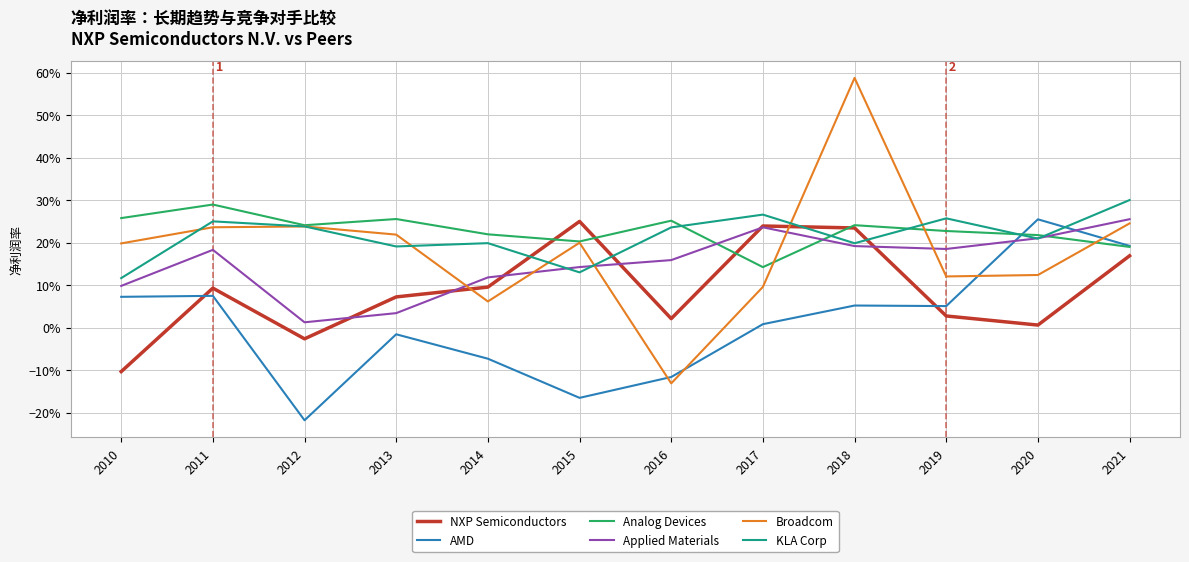

At how many categories does at least one series exceed 0?

12